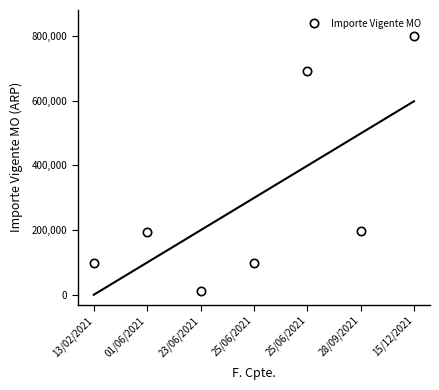

List the labels in order of value, smallest first.

23/06/2021, 13/02/2021, 25/06/2021, 01/06/2021, 28/09/2021, 25/06/2021, 15/12/2021